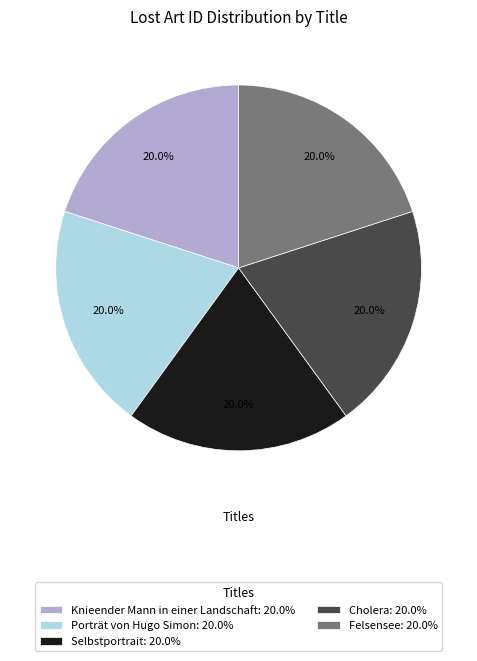

To the nearest percent, what is the combined percentage of Knieender Mann in einer Landschaft and Felsensee?

40%